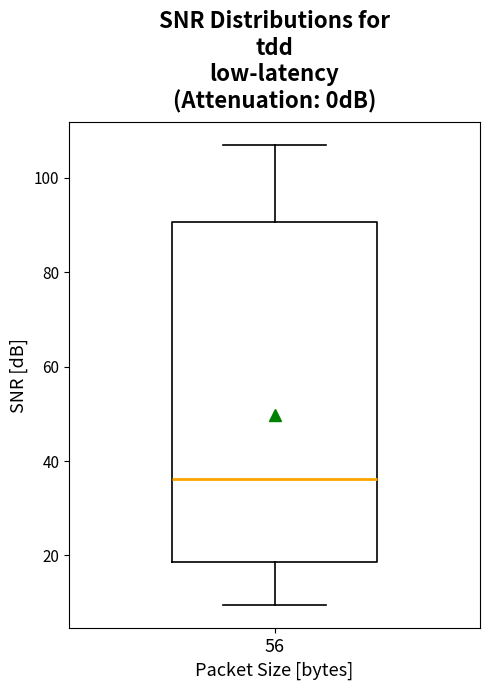

Read this box plot against the y-axis: the position of the median line, the range covered by the box, and the ends of both whiskers. The values are not printed on the chart, so give them approximately, as read against the axis.

median 36, box 18 to 90, whiskers 10 to 106